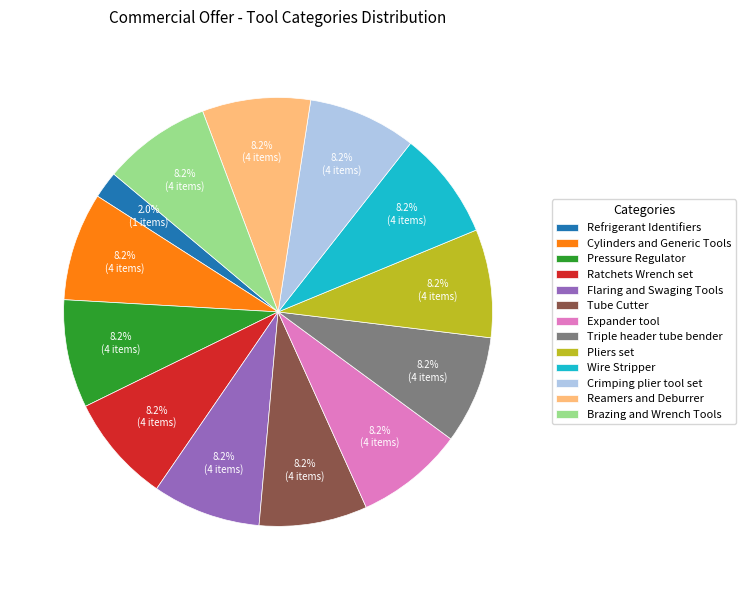

Is Wire Stripper the majority of the pie?

No